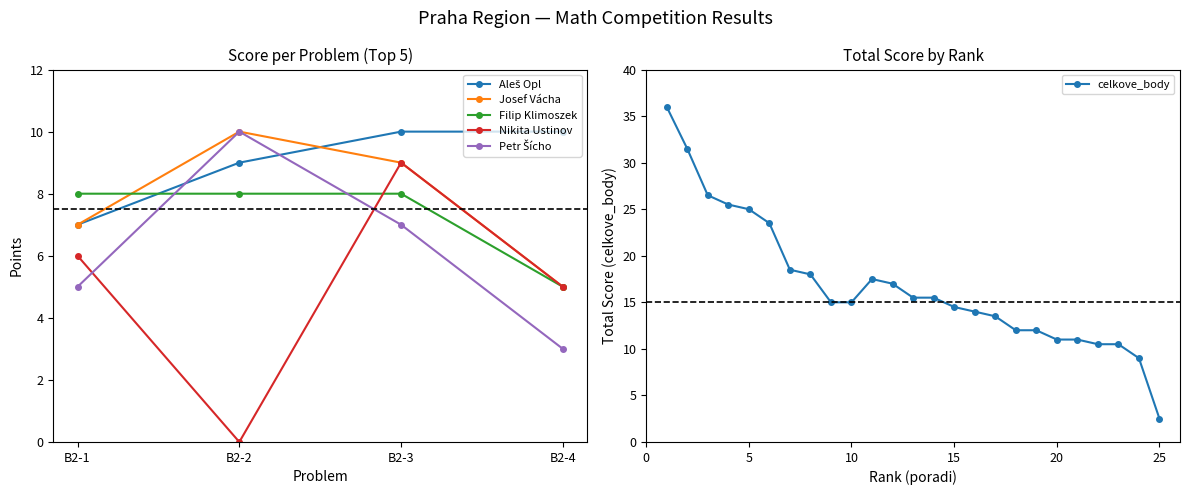

Reading right to left, transcribe all the data shown in this chart.

Aleš Opl: 10	10	9	7
Josef Vácha: 5	9	10	7
Filip Klimoszek: 5	8	8	8
Nikita Ustinov: 5	9	0	6
Petr Šícho: 3	7	10	5